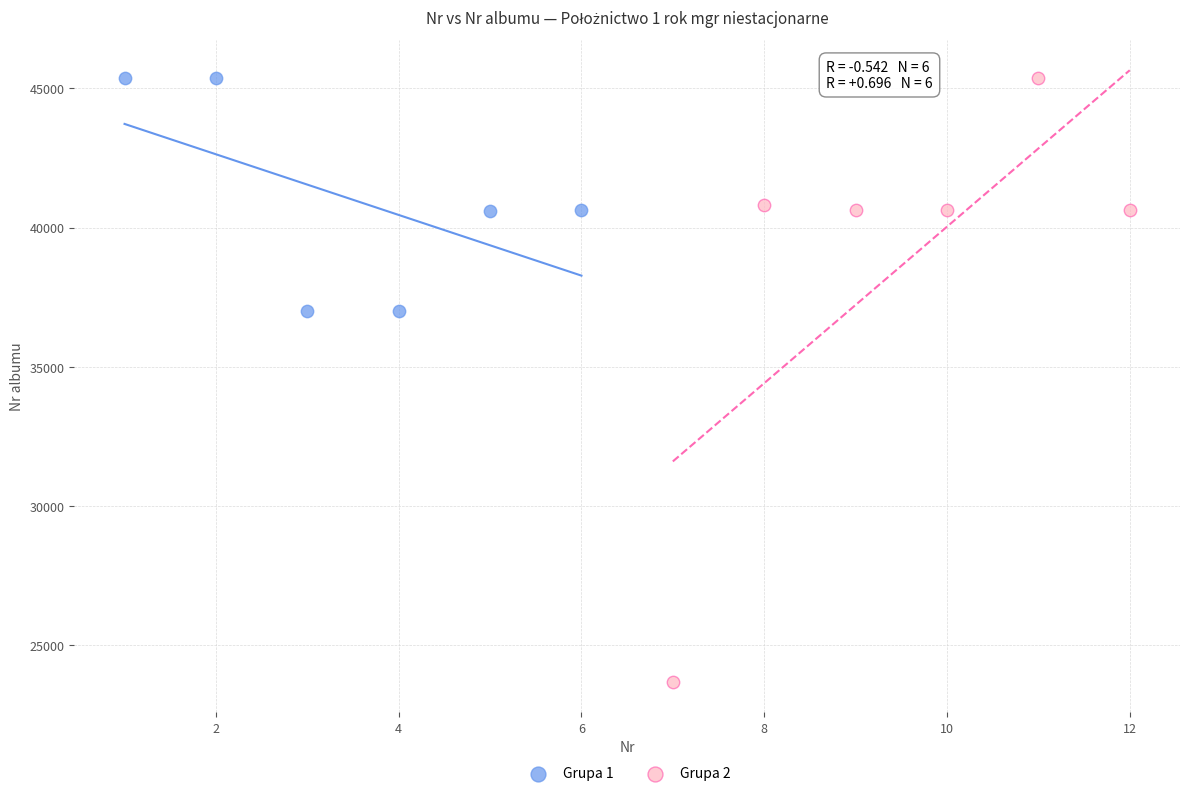

Which series has the largest Y range (max minus min)?

Grupa 2